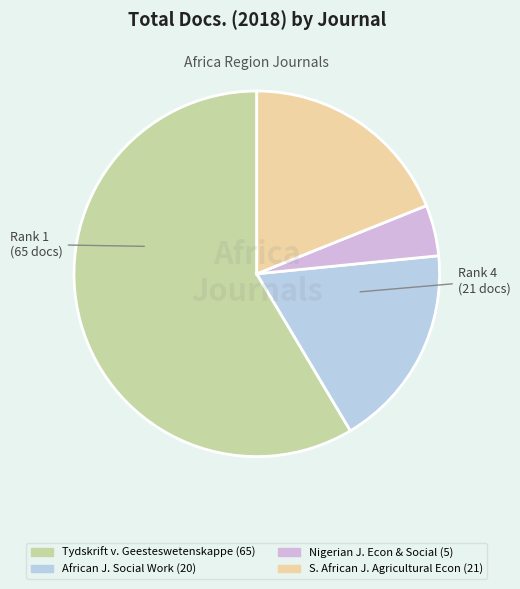

How many slices are in this pie chart?

4